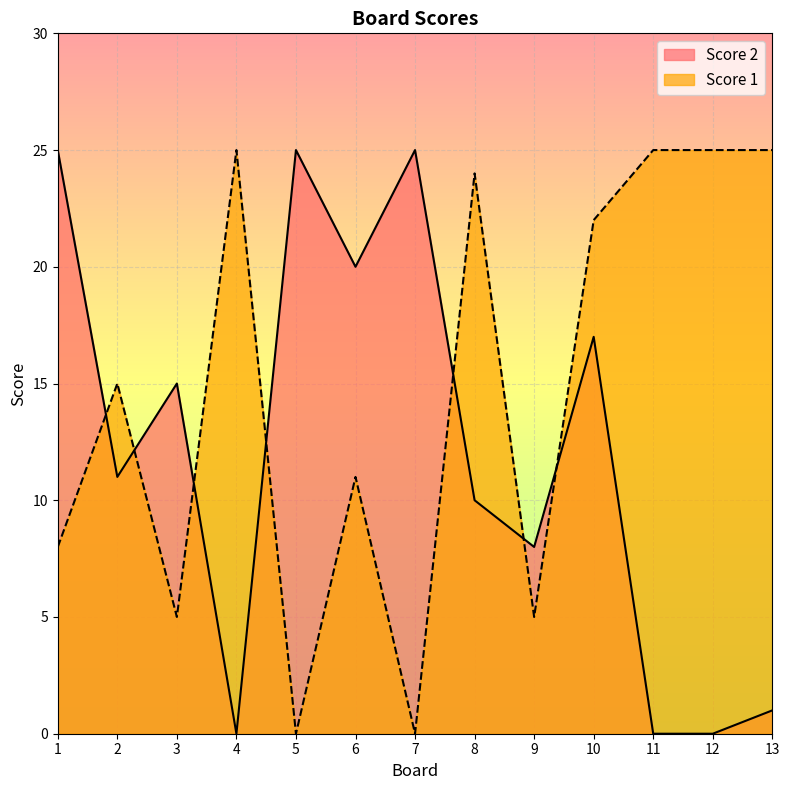

List the series in order of their peak value, lowest first.

Score 2, Score 1